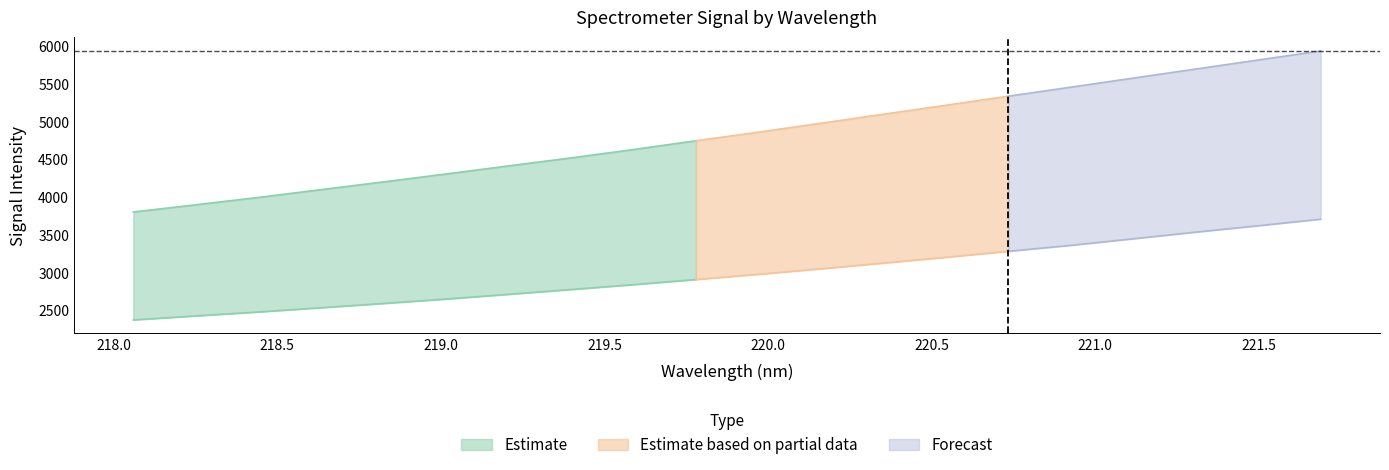

Is the value of Lower at 220.3533 greater than the value of Upper at 218.8244?

No